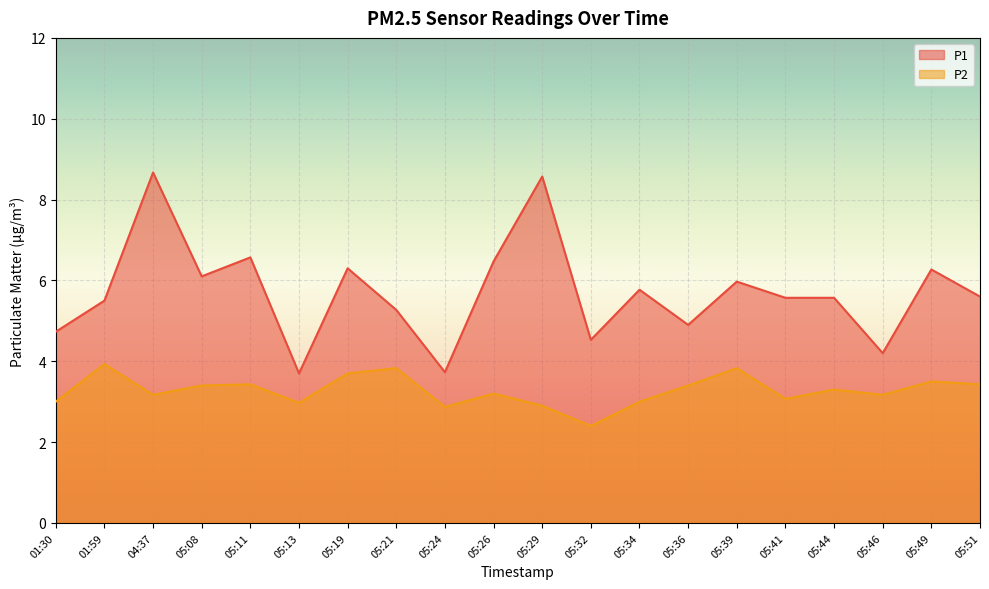

Reading right to left, list all the values displayed in this chart.

P1: 05:51=5.6	05:49=6.3	05:46=4.2	05:44=5.6	05:41=5.6	05:39=6.0	05:36=4.9	05:34=5.8	05:32=4.5	05:29=8.6	05:26=6.5	05:24=3.7	05:21=5.3	05:19=6.3	05:13=3.7	05:11=6.6	05:08=6.1	04:37=8.7	01:59=5.5	01:30=4.7
P2: 05:51=3.4	05:49=3.5	05:46=3.2	05:44=3.3	05:41=3.1	05:39=3.8	05:36=3.4	05:34=3.0	05:32=2.4	05:29=2.9	05:26=3.2	05:24=2.9	05:21=3.8	05:19=3.7	05:13=3.0	05:11=3.4	05:08=3.4	04:37=3.2	01:59=3.9	01:30=3.0